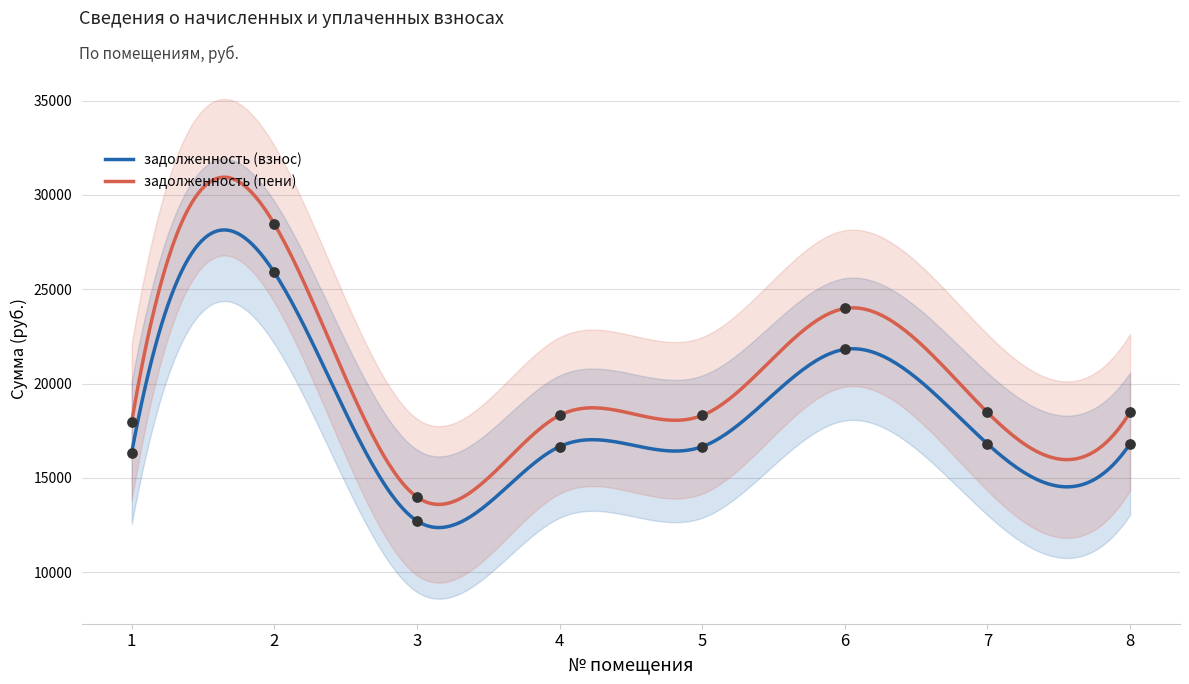

What is the total value across all series at 4?

34977.5